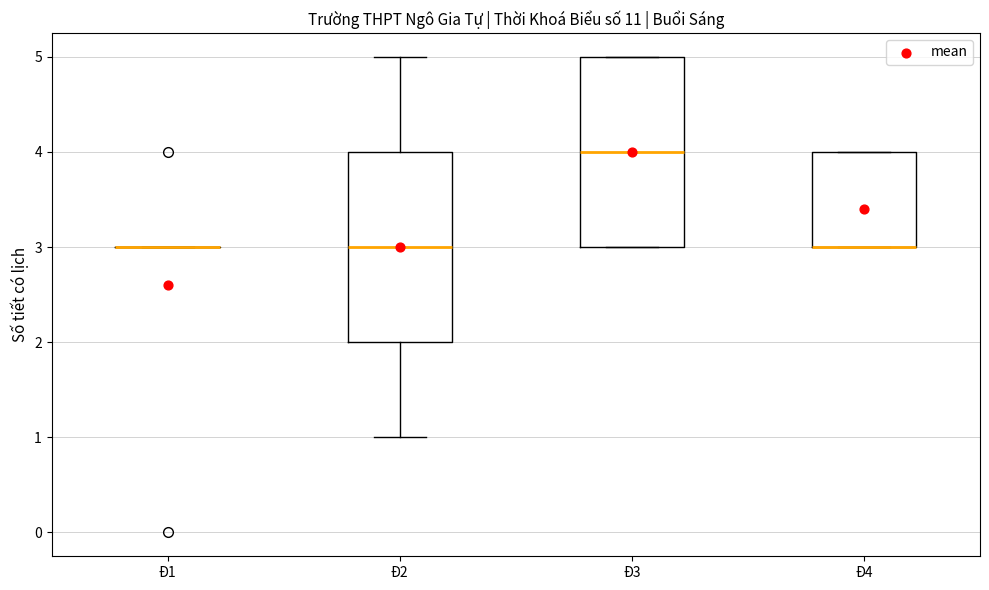

Reading left to right, transcribe this box plot: for each box, give where its median line is, the range the box spans, and where its two whiskers end, as read against the y-axis. The values are not printed on the chart, so give them approximately, as read against the axis.

Đ1: box collapsed to a line at 3, whiskers 3 to 3
Đ2: median 3, box 2 to 4, whiskers 1 to 5
Đ3: median 4, box 3 to 5, whiskers 3 to 5
Đ4: median 3 (drawn on the box's lower edge), box 3 to 4, whiskers 3 to 4